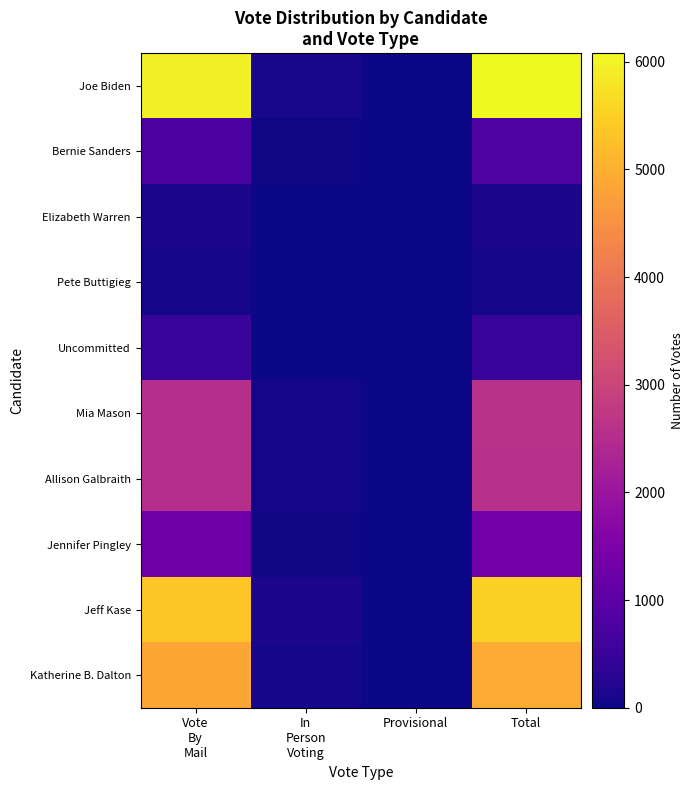

Which series changed the most between Vote By Mail and In Person Voting?

Joe Biden